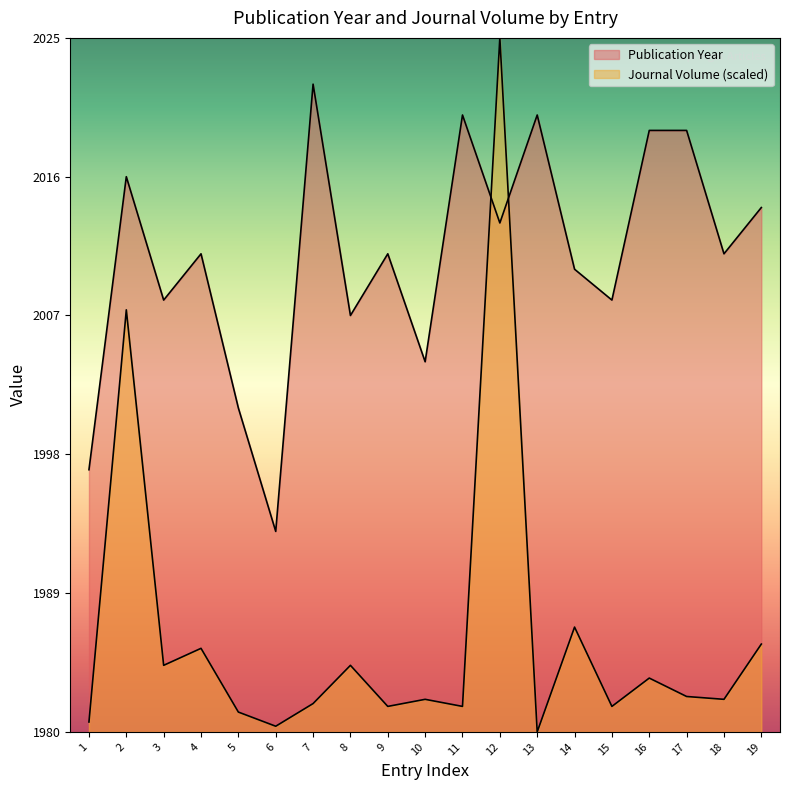

How many interior local peaks (higher than both neighbors) does the data have?

6